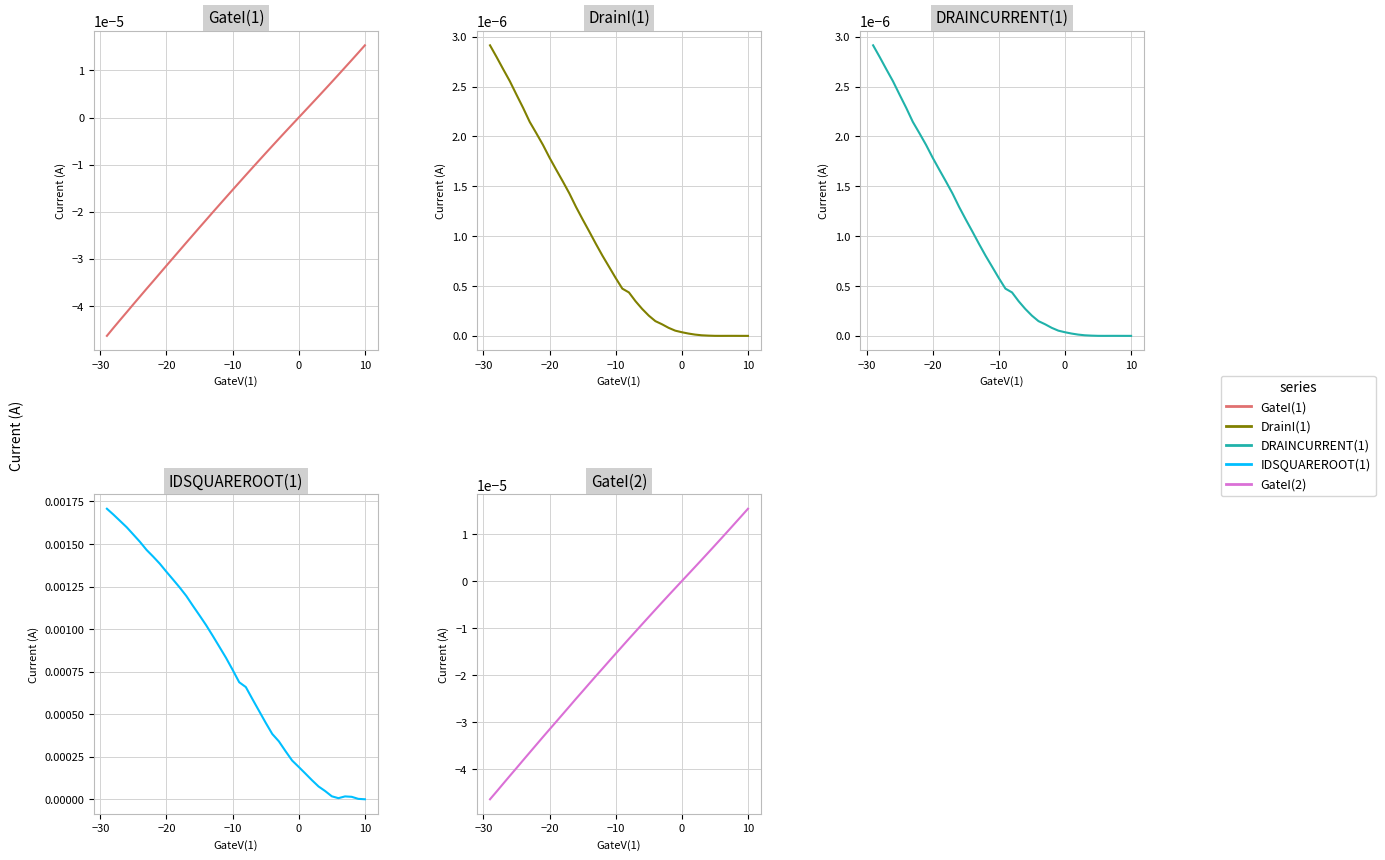

How many values in the GateI(2) series are below 0?

29